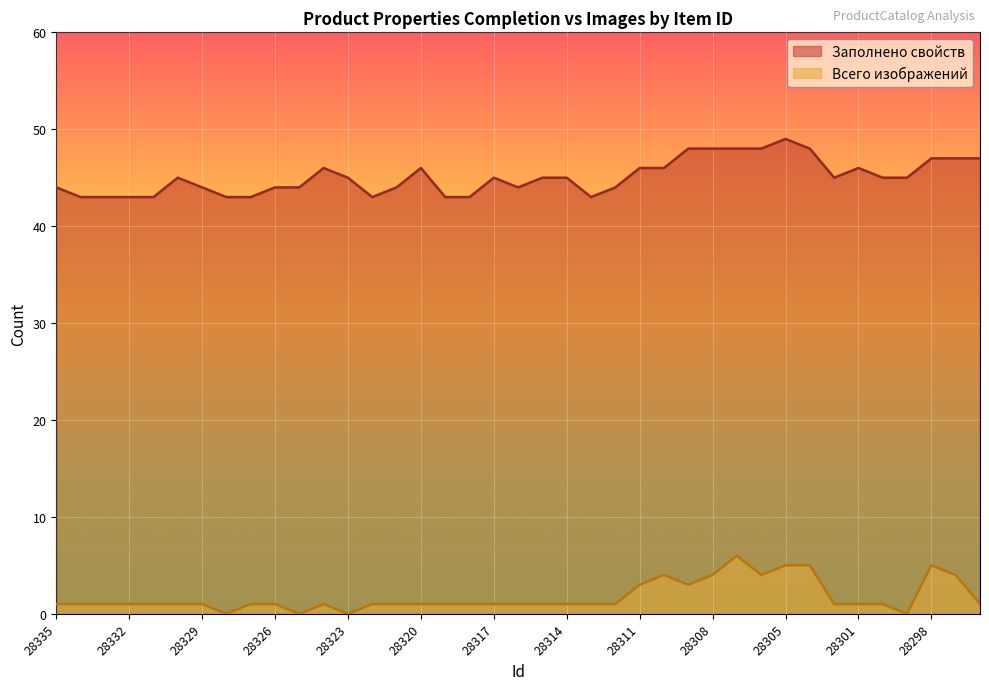

True or false: Всего изображений and Заполнено свойств intersect in this chart.

False